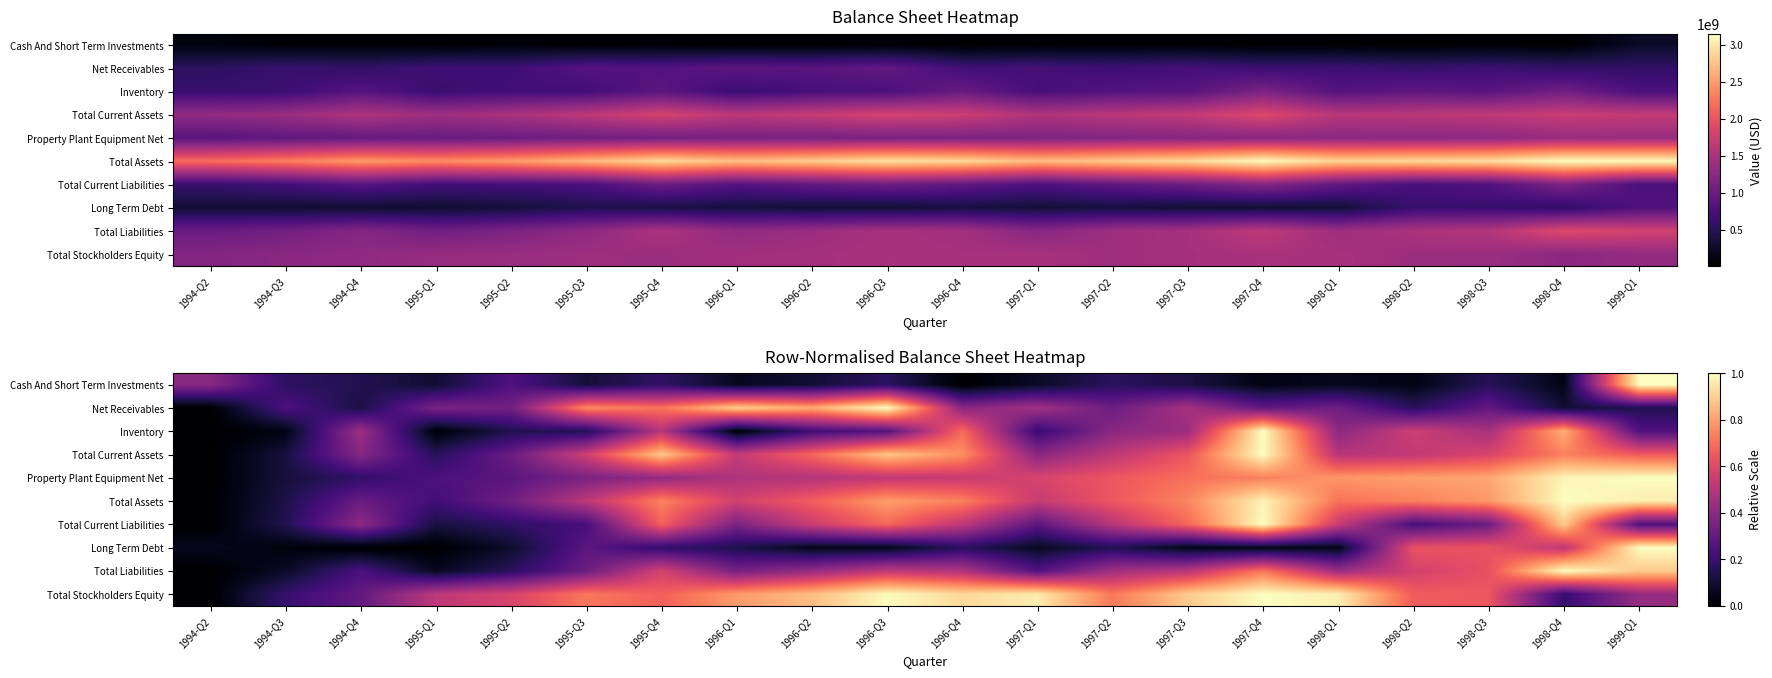

Is the value of Property Plant Equipment Net at 1996-Q4 greater than the value of Total Assets at 1997-Q3?

No